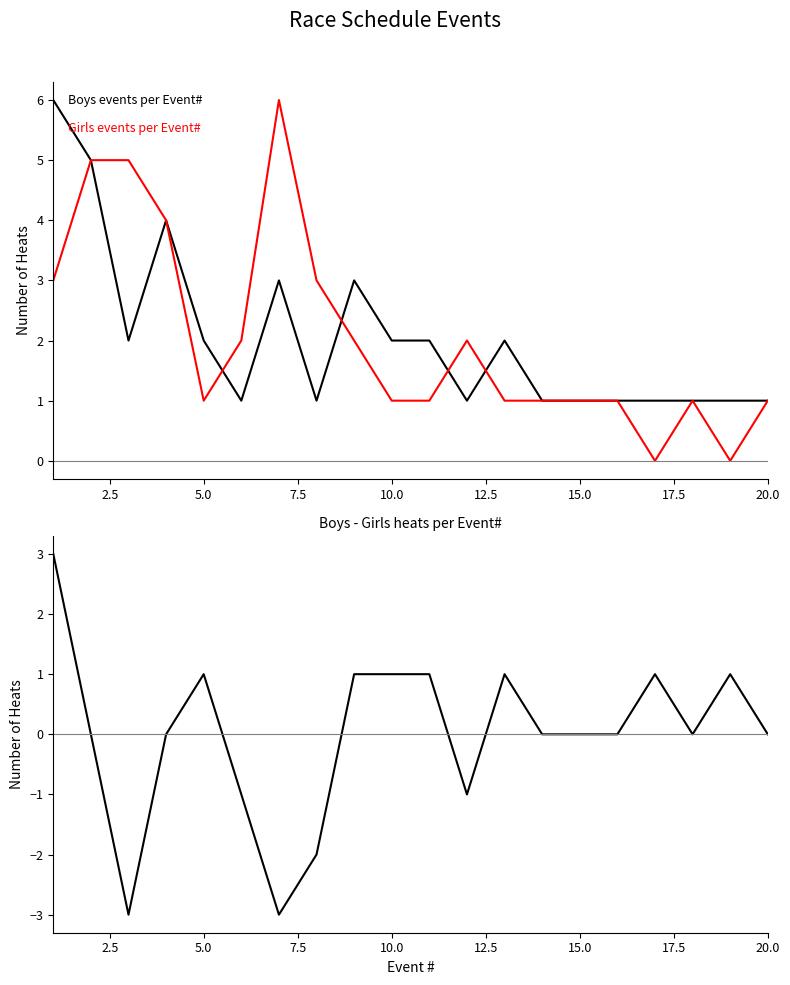

The value of Boys events at 17 is 1. True or false?

False